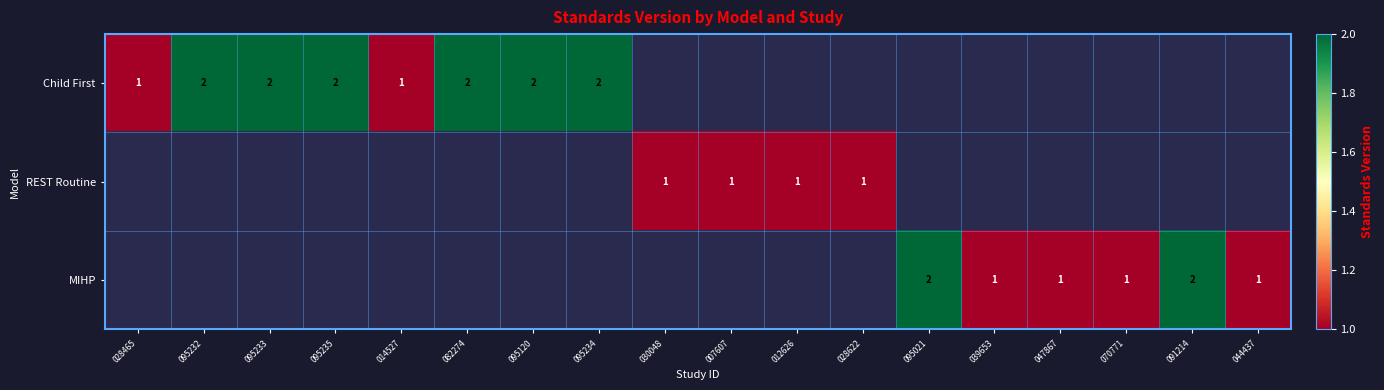

True or false: REST Routine has a value of 0 at 030048.

False